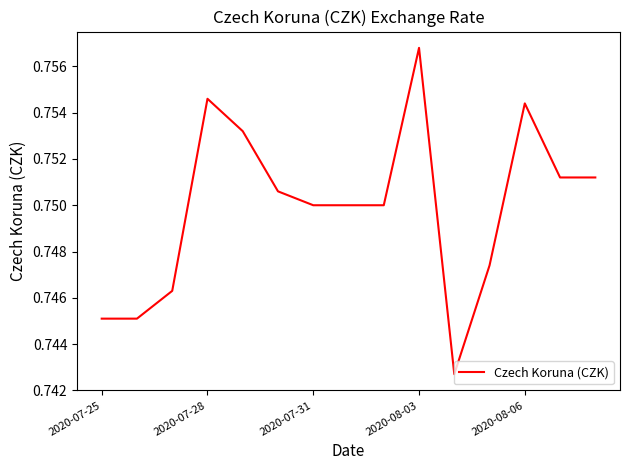

How many lines are shown in the chart?

1